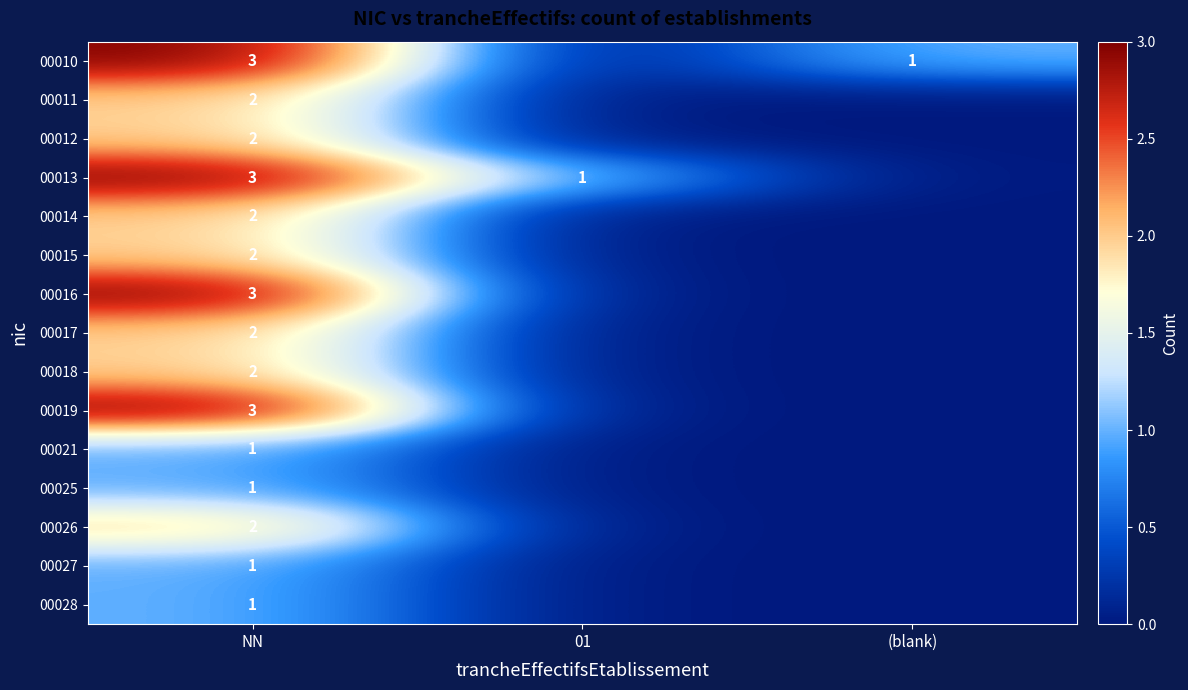

What is the total value across all series at NN?

30